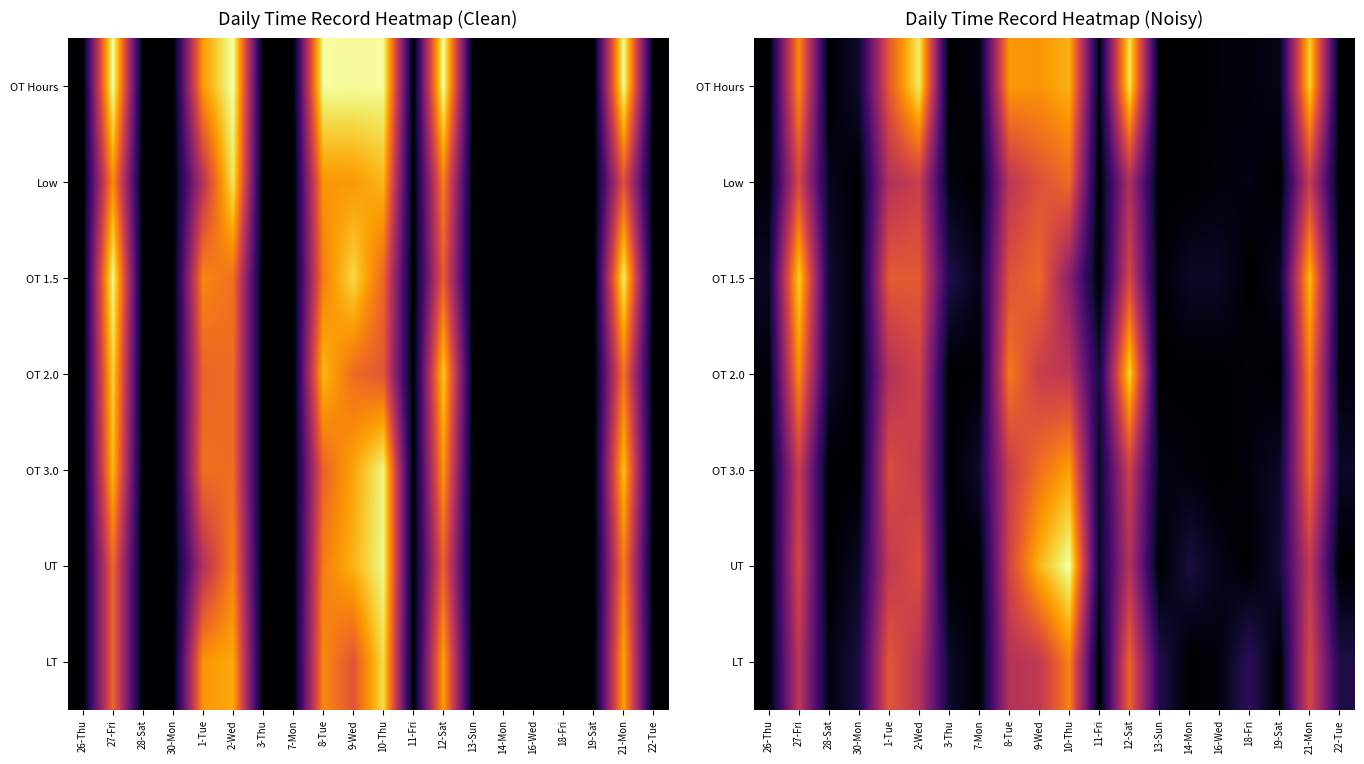

Which series has the largest range (max minus min)?

UT